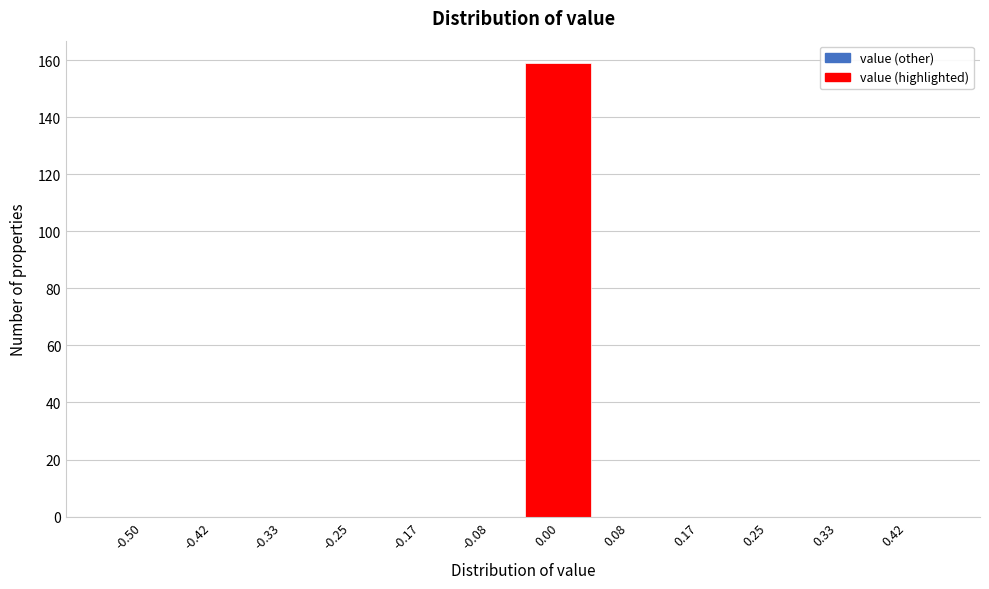

Reading left to right, transcribe all the data shown in this chart.

-0.50=0	-0.42=0	-0.33=0	-0.25=0	-0.17=0	-0.08=0	0.00=159	0.08=0	0.17=0	0.25=0	0.33=0	0.42=0